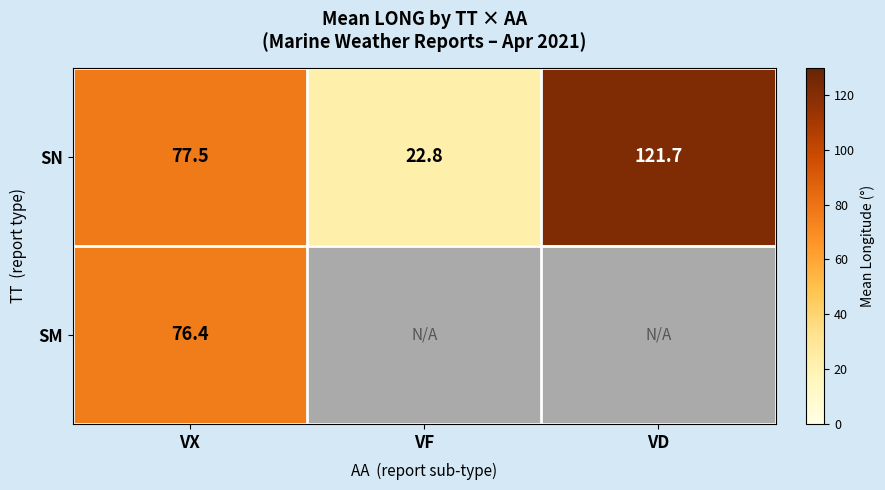

List the labels in order of SN value, largest first.

VD, VX, VF